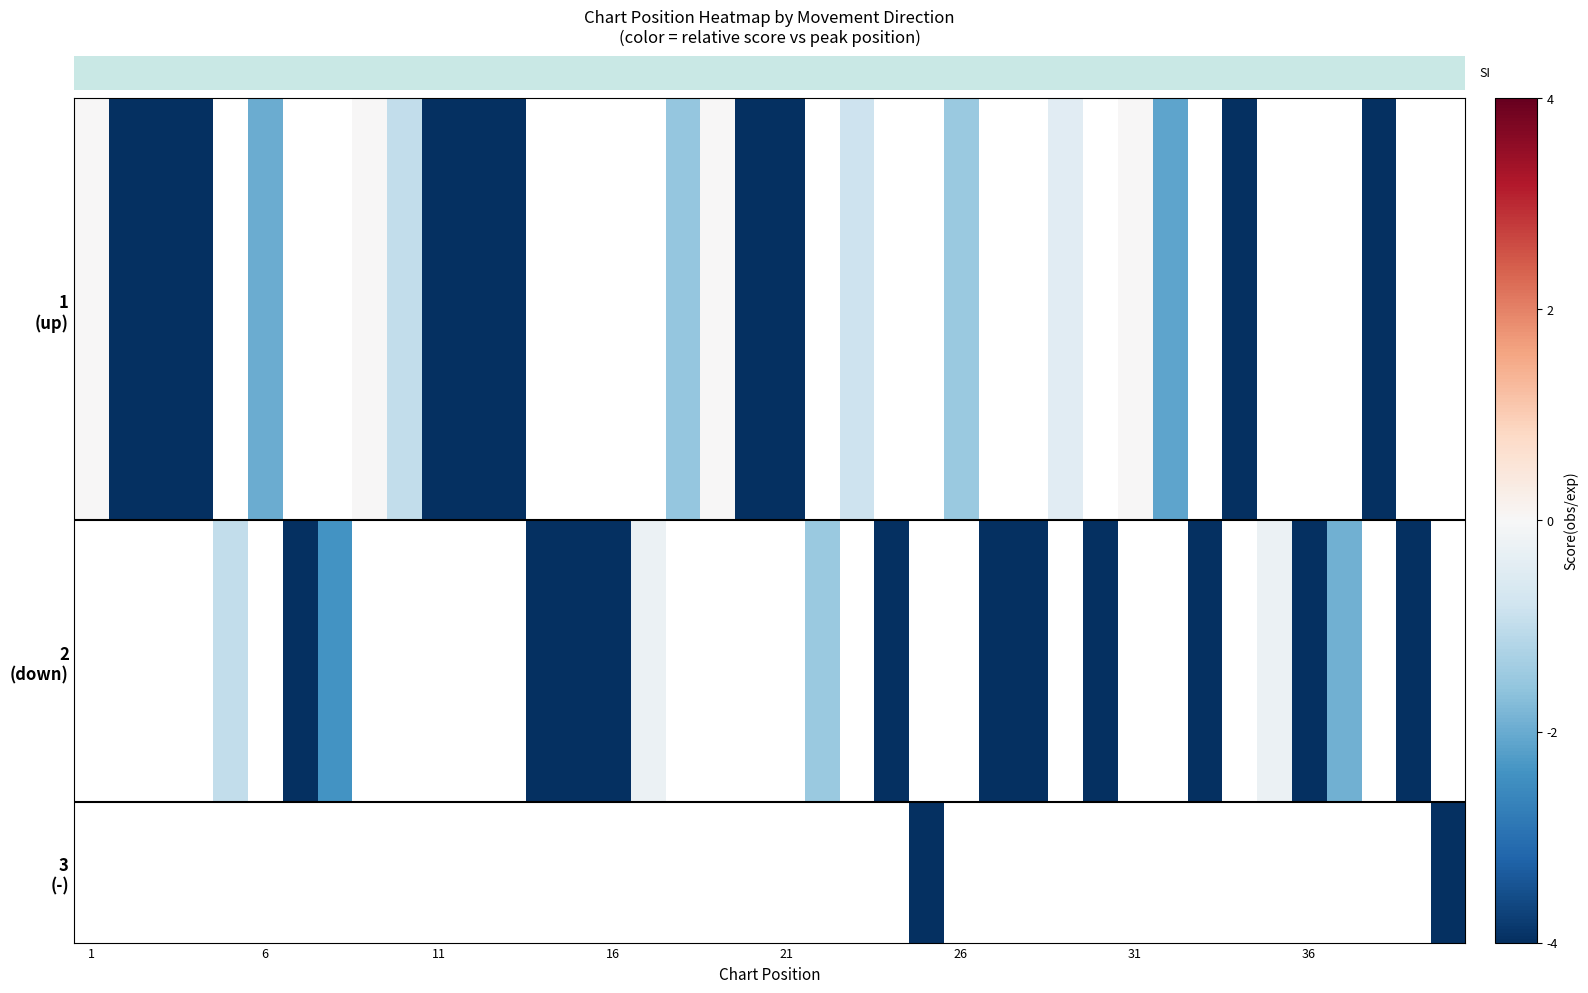

Which category has the lowest value across all series?

33